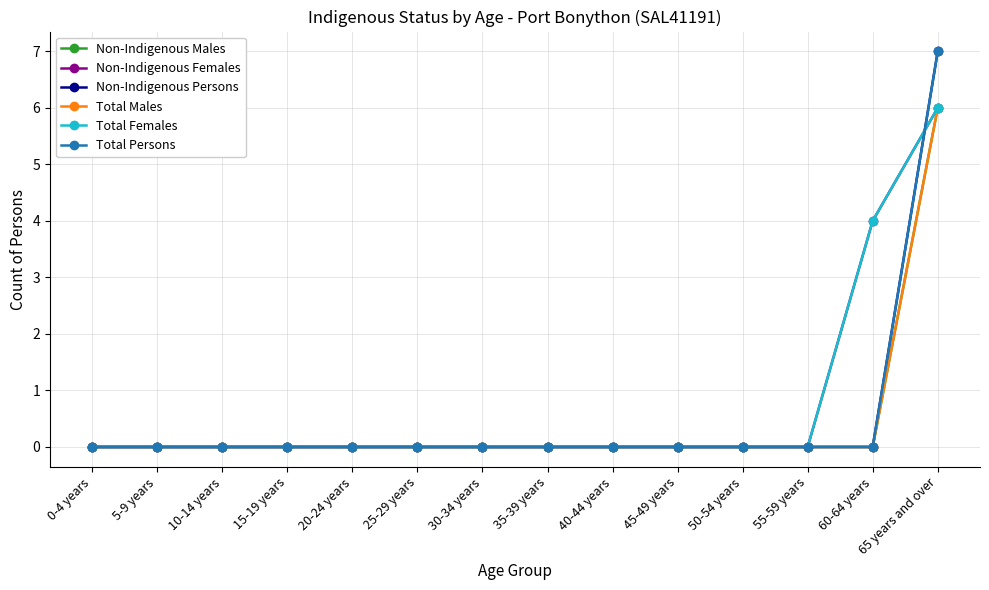

Does the chart have visible grid lines?

Yes